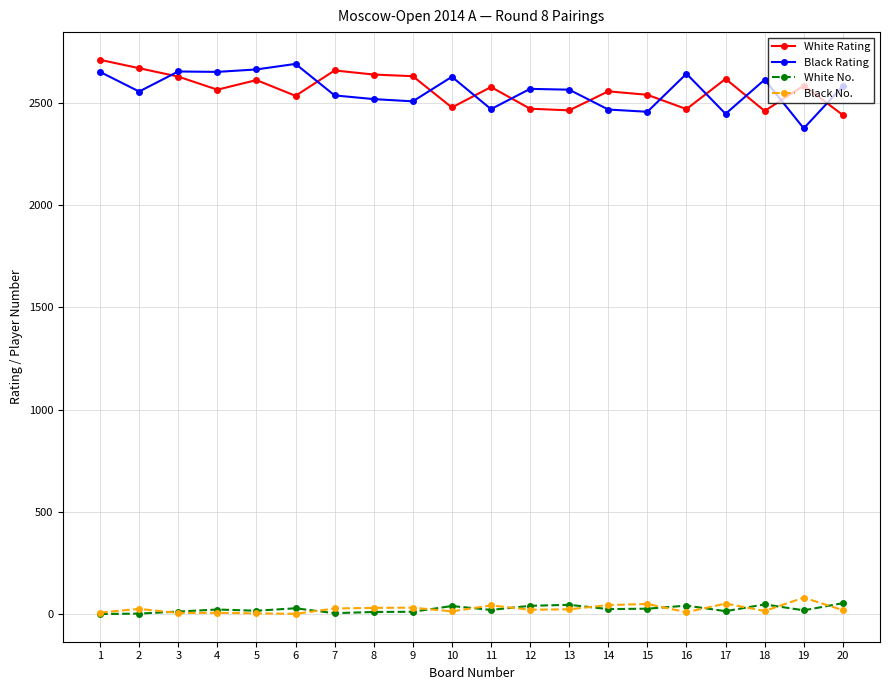

What value does the White No. series have at 11?

21